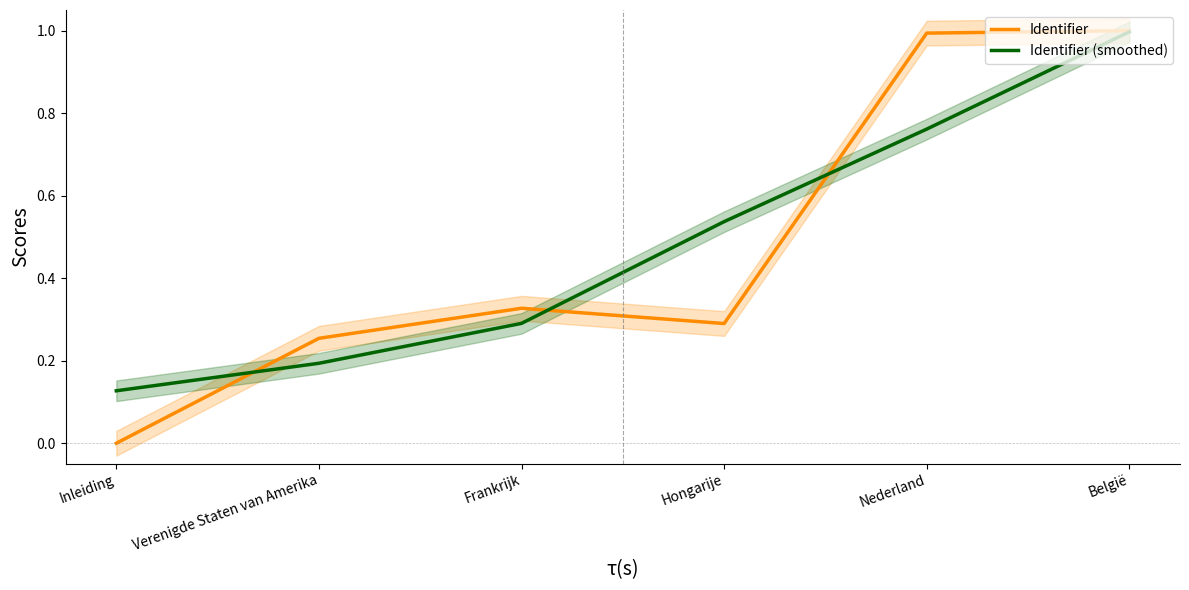

Is the value of Identifier at Frankrijk greater than the value of Identifier (smoothed) at Verenigde Staten van Amerika?

Yes